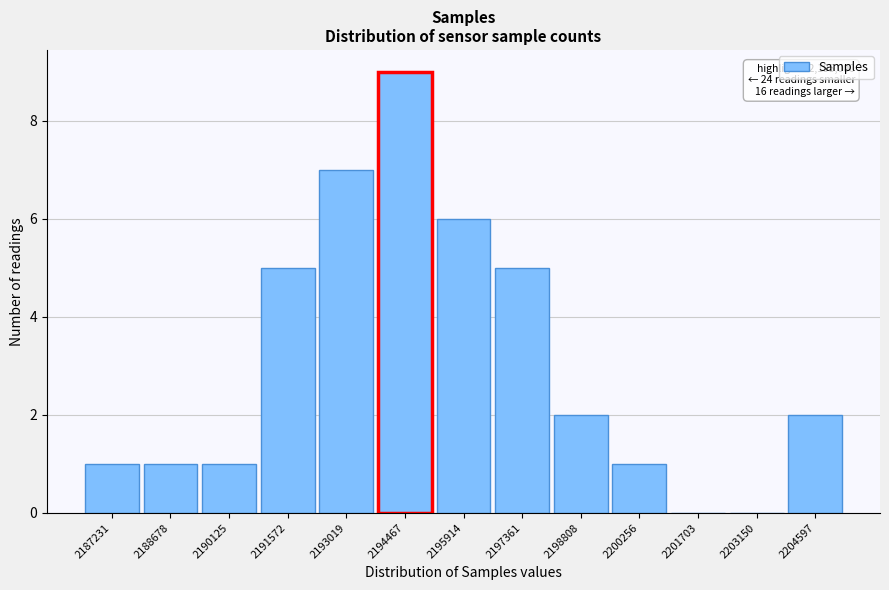

Reading left to right, what are all the values shown in this chart?

2187231=1	2188678=1	2190125=1	2191572=5	2193019=7	2194467=9	2195914=6	2197361=5	2198808=2	2200256=1	2201703=0	2203150=0	2204597=2